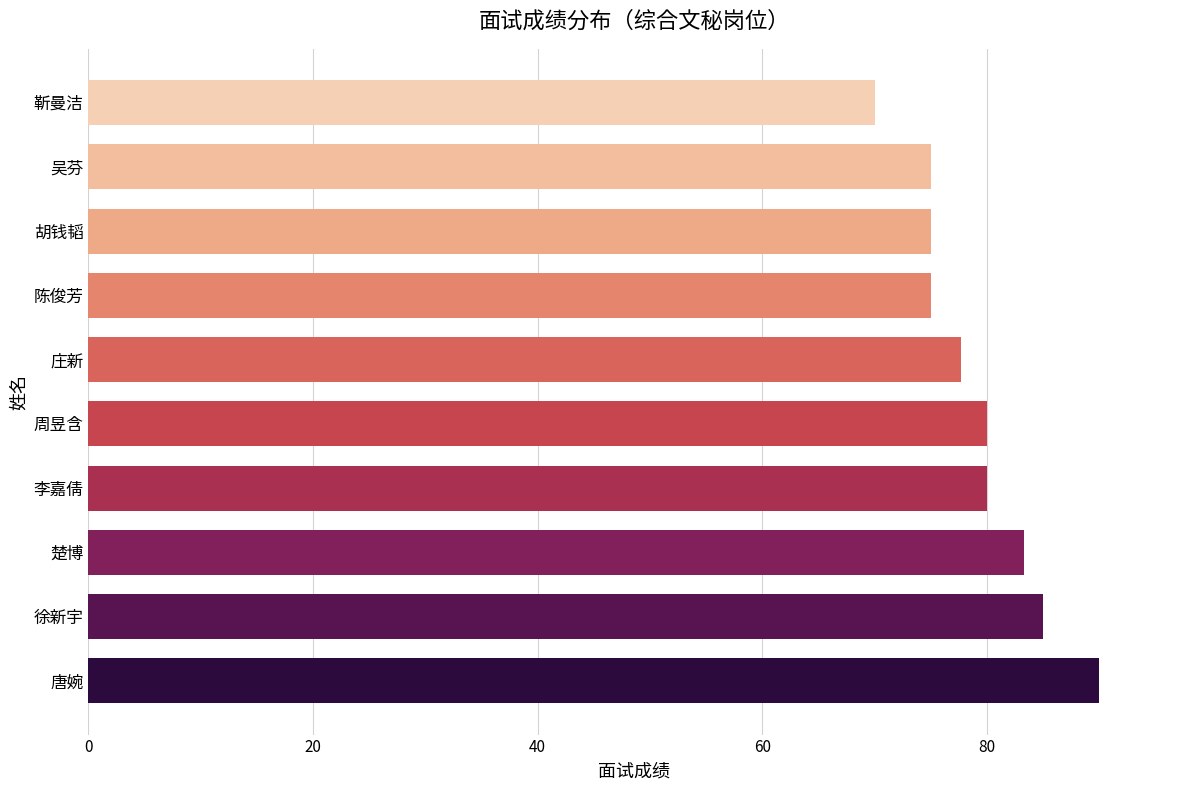

Reading bottom to top, what are all the values shown in this chart?

90.0	85.0	83.3	80.0	80.0	77.7	75.0	75.0	75.0	70.0